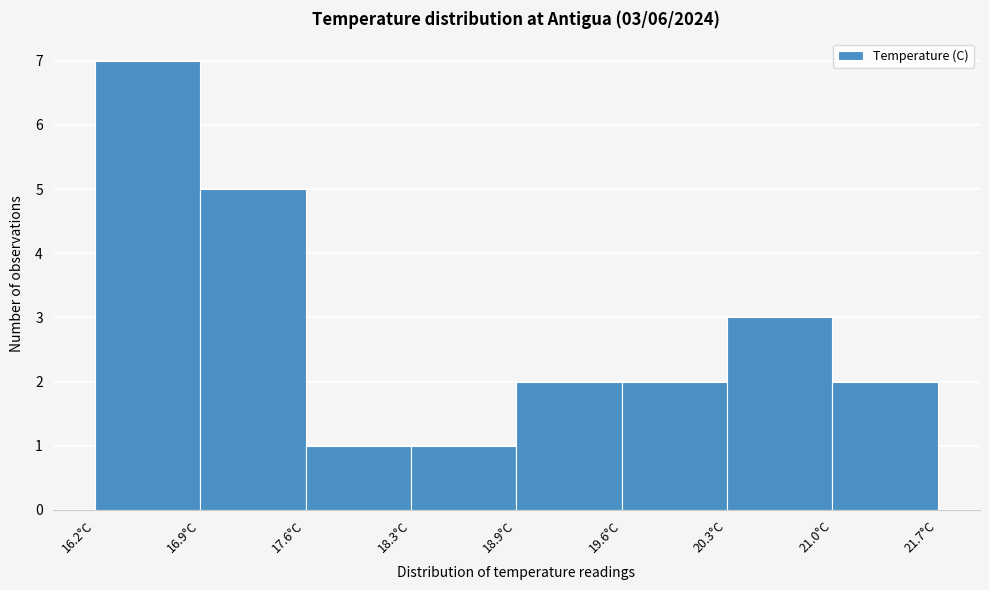

Which range on the x-axis has the tallest bar?

16.2 to 16.9